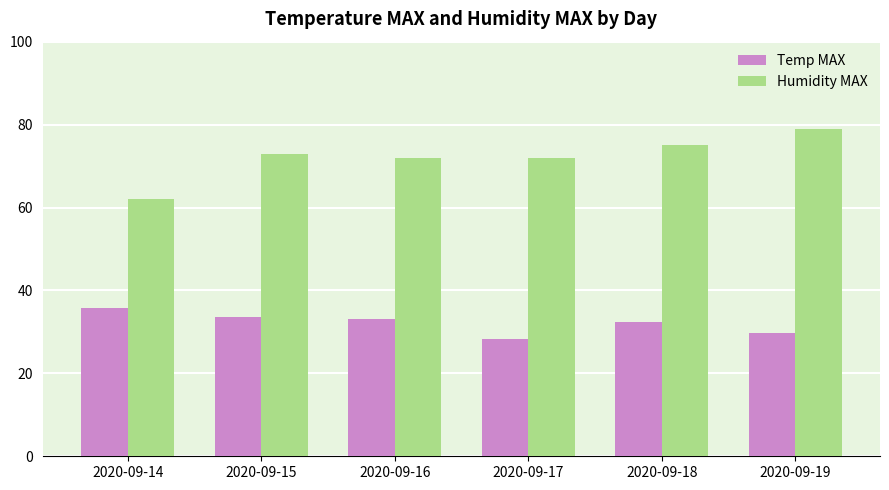

True or false: Temp MAX has a value of 33.1 at 2020-09-16.

True